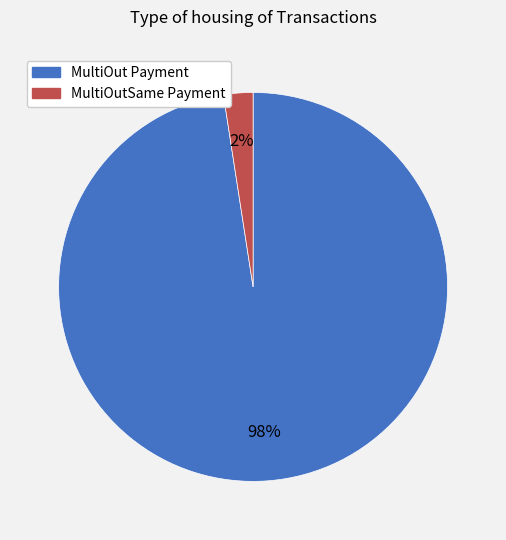

Is MultiOutSame Payment the majority of the pie?

No